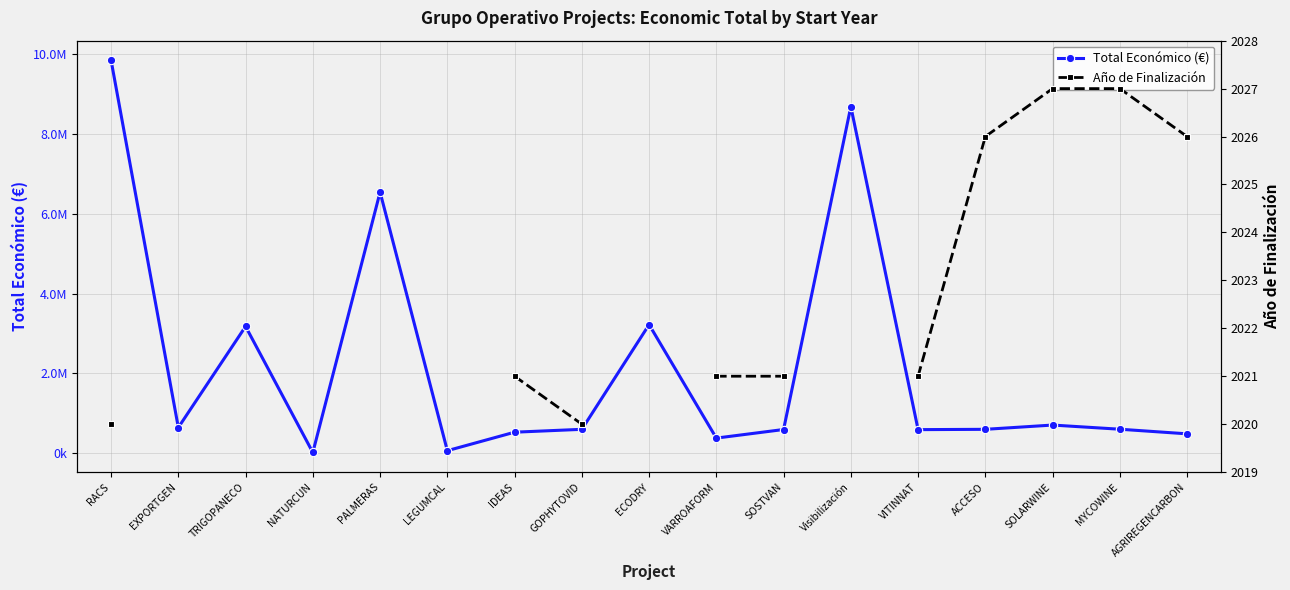

What are all the series names shown in the legend?

Total Económico (€), Año de Finalización